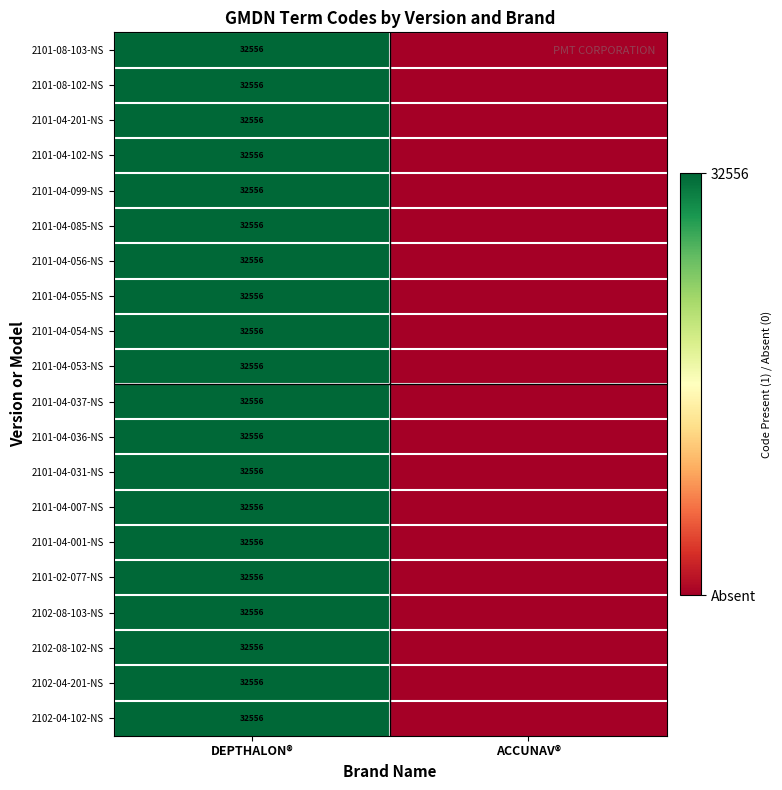

The 2101-08-102-NS series shows 21262 at DEPTHALON®. True or false?

False